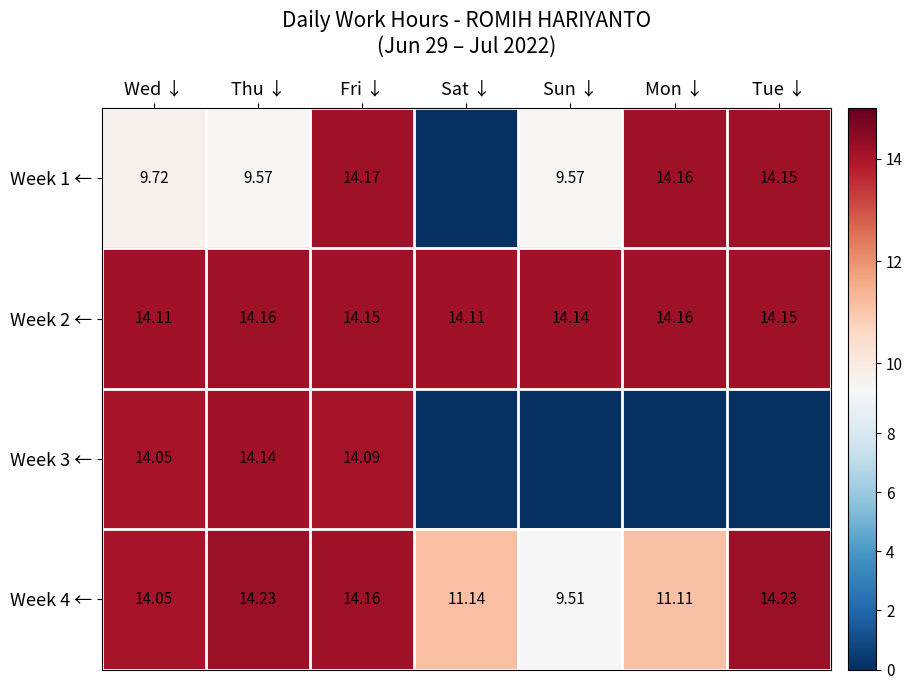

How many data points in Week 4 ← are above 14?

4